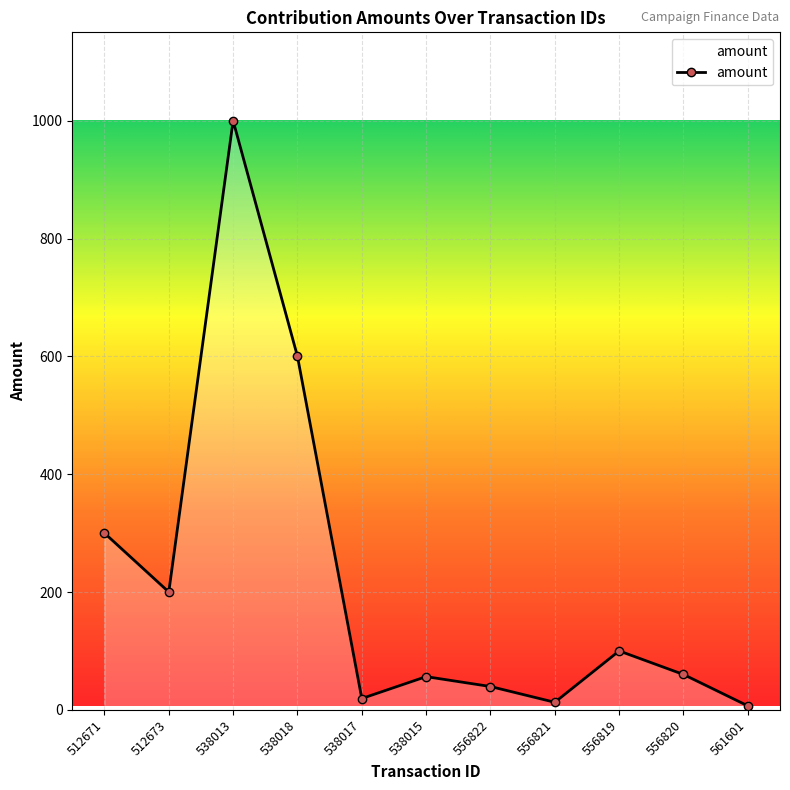

What is the average value?

217.7